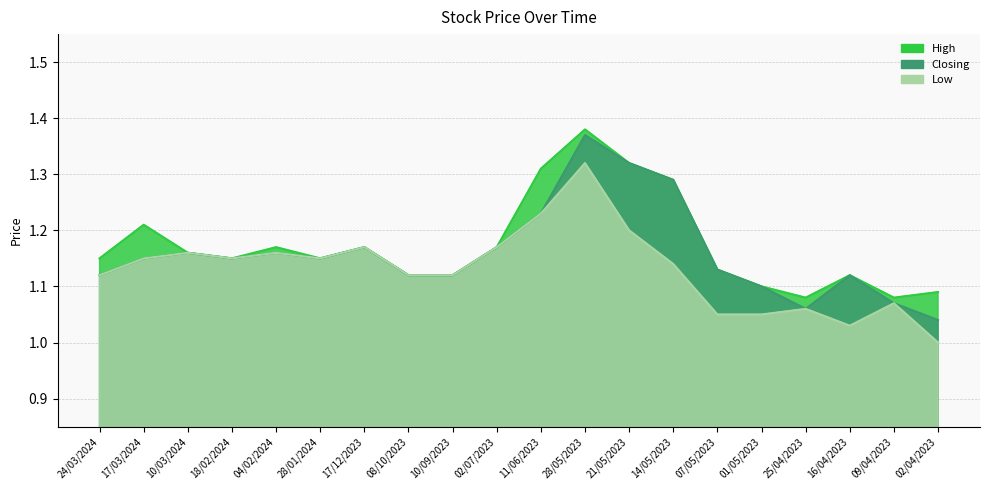

Rank the series by their maximum value, from lowest to highest.

Low, Closing, High